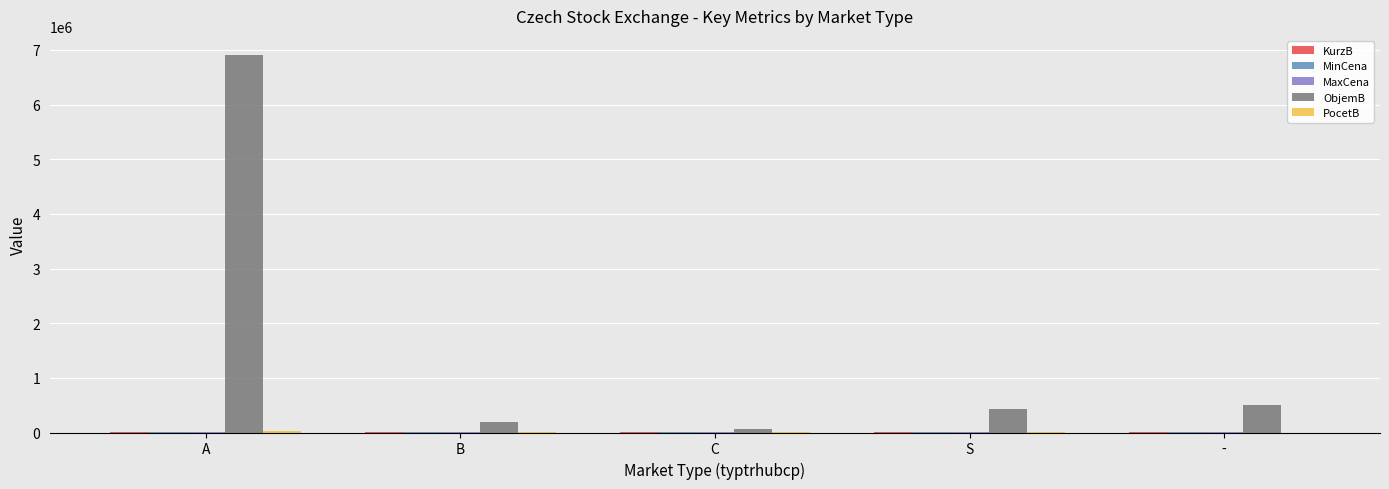

Which series changed the most between A and C?

ObjemB